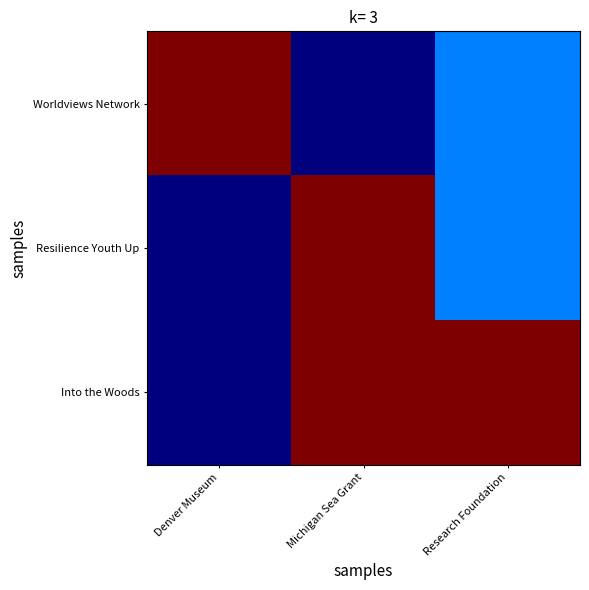

At which category does the chart reach its peak across all series?

Denver Museum